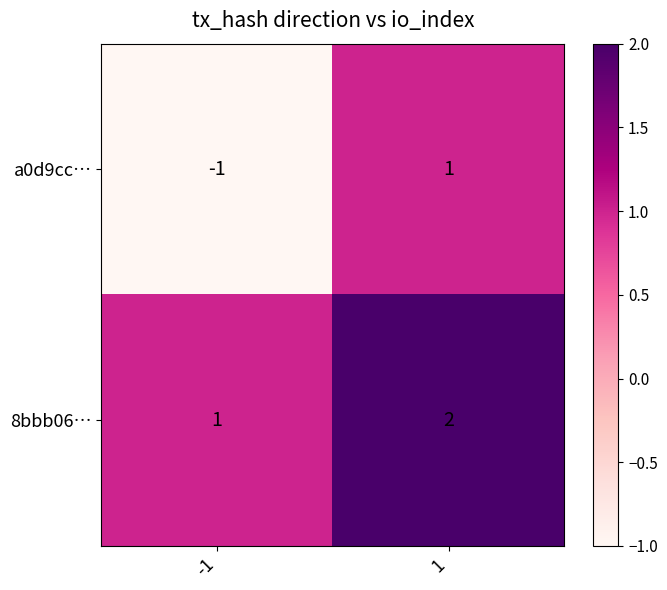

Reading left to right, transcribe all the data shown in this chart.

a0d9cc…: -1	1
8bbb06…: 1	2